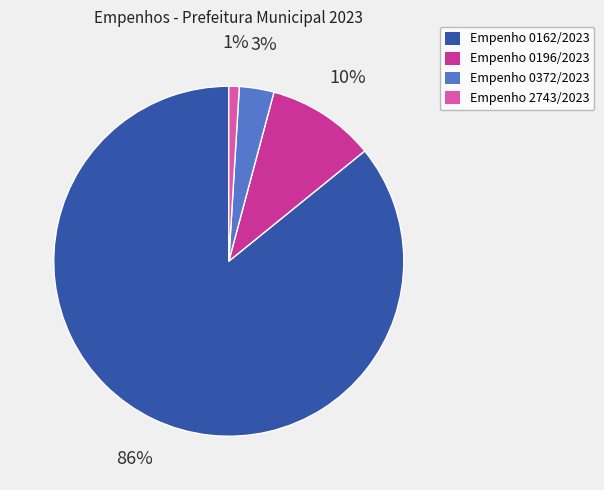

To the nearest percent, what portion does Empenho 2743/2023 represent?

1%